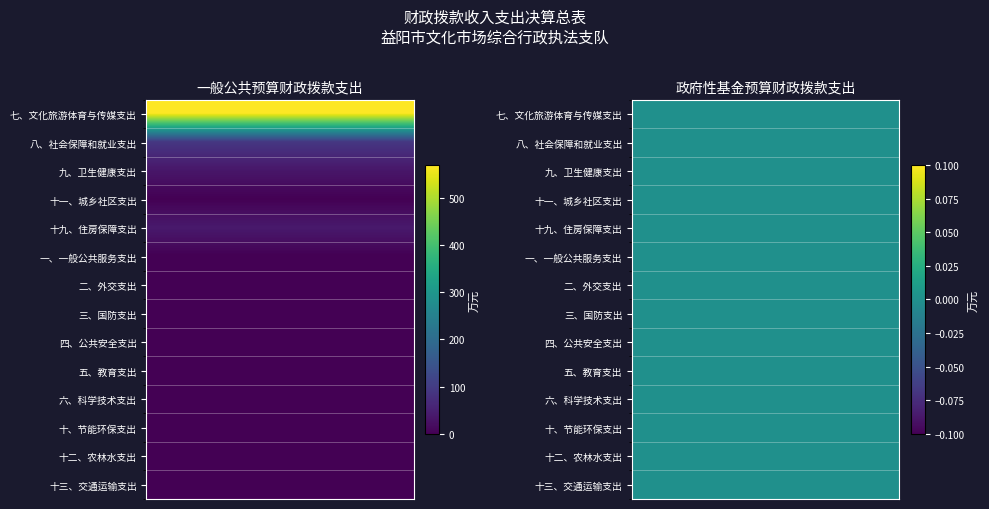

Read the value at 八、社会保障和就业支出.

90.6